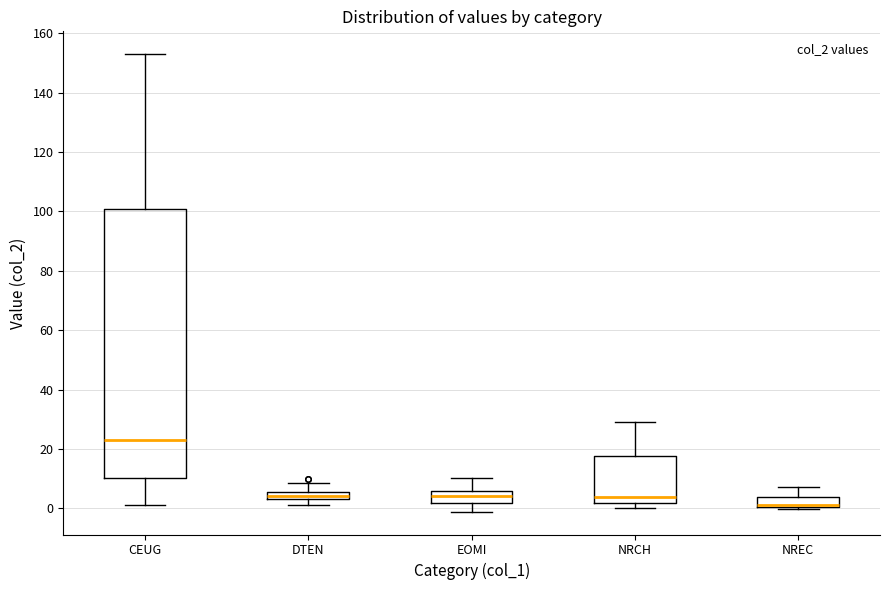

Comparing the boxes themselves (not the whiskers), which one is the tallest?

CEUG